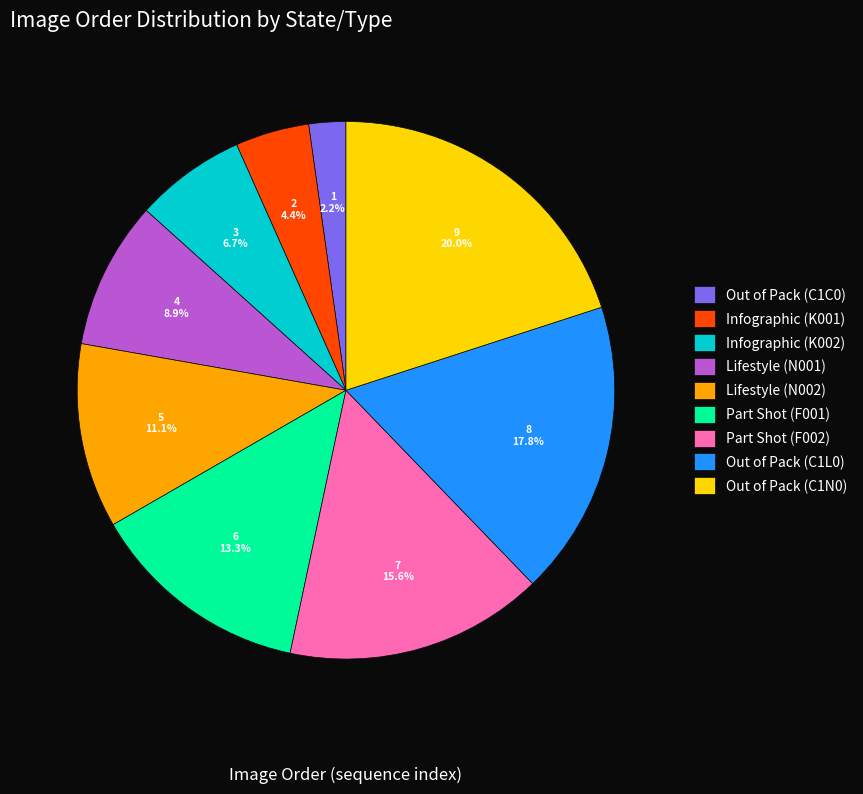

What is the smallest slice in the pie chart?

Out of Pack (C1C0)